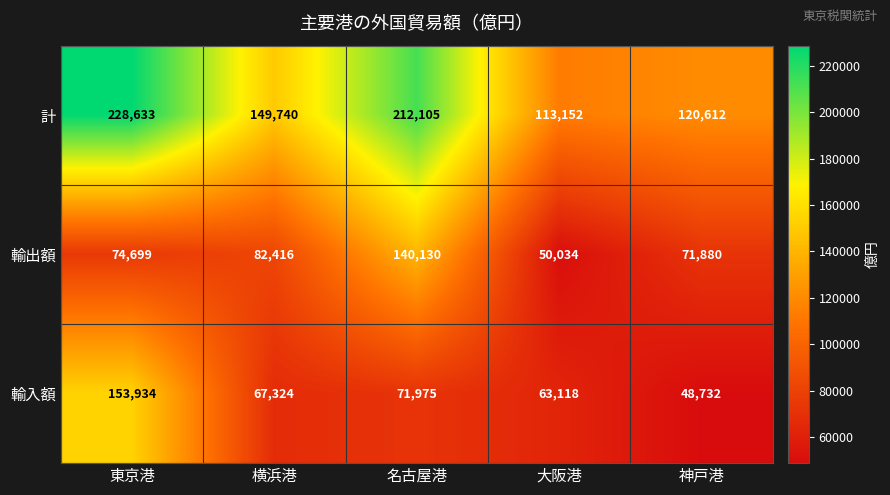

How many categories are shown in the chart?

5